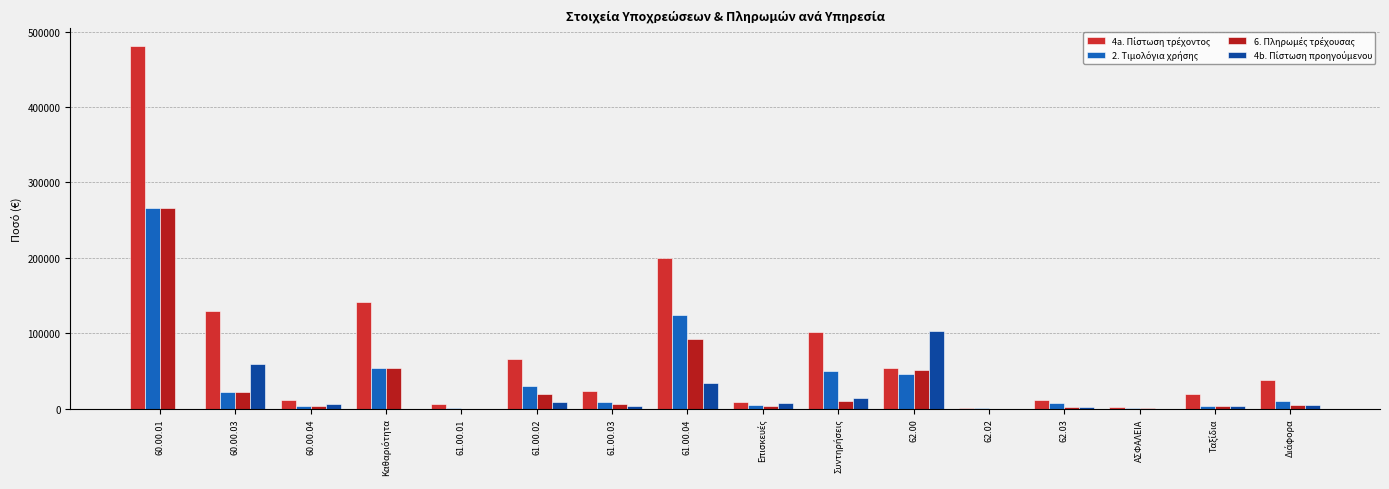

At which label is 4b. Πίστωση προηγούμενου closest to 51485?

60.00.03